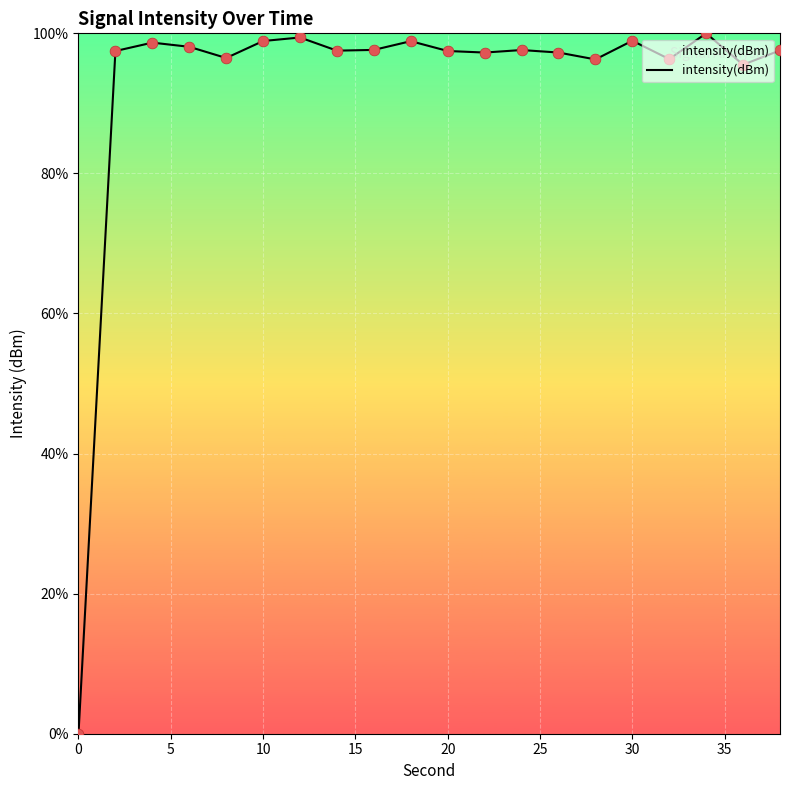

What is the maximum value shown in the chart?

100.0